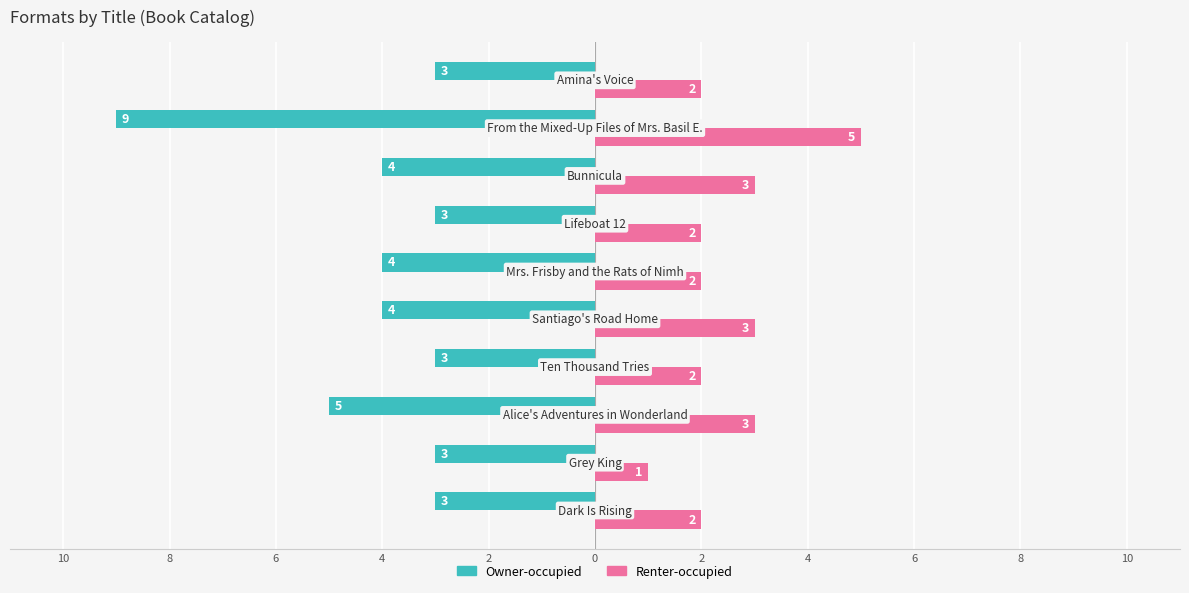

What are all the series names shown in the legend?

Owner-occupied, Renter-occupied